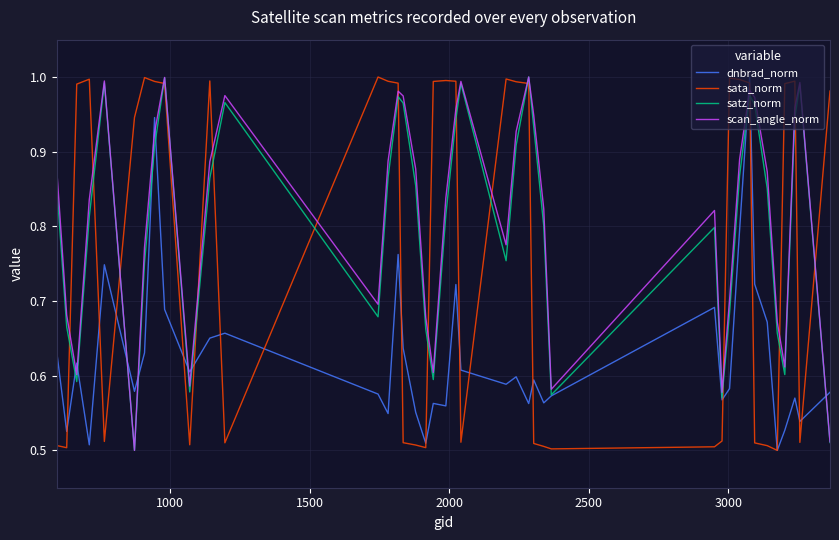

After their last crossing, which series has the higher values: dnbrad_norm or scan_angle_norm?

dnbrad_norm